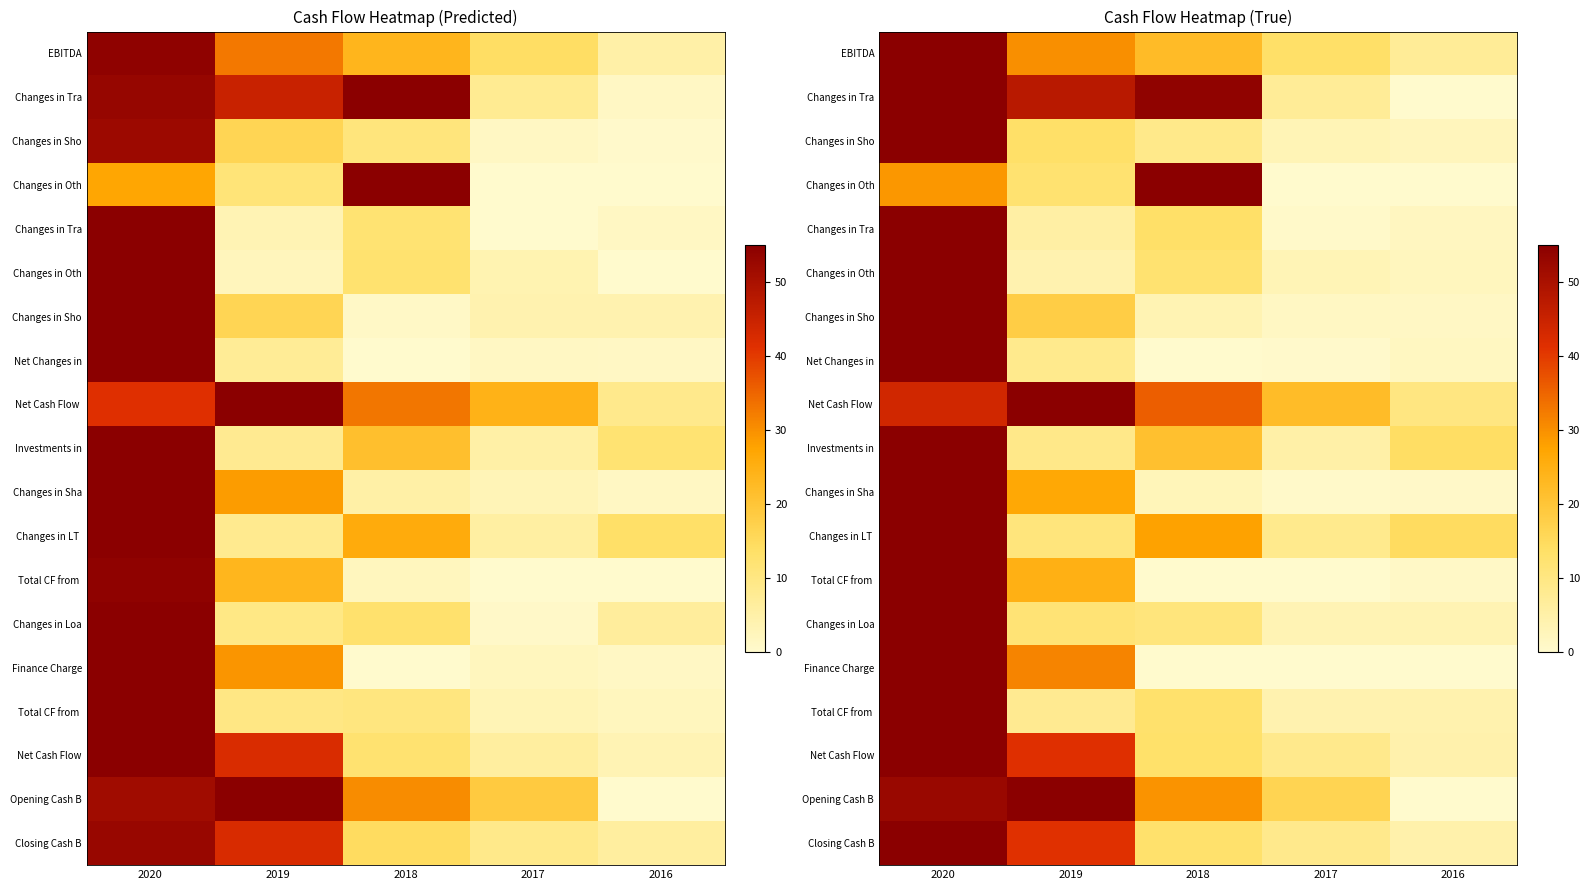

At which category is the sum across all series the highest?

2020